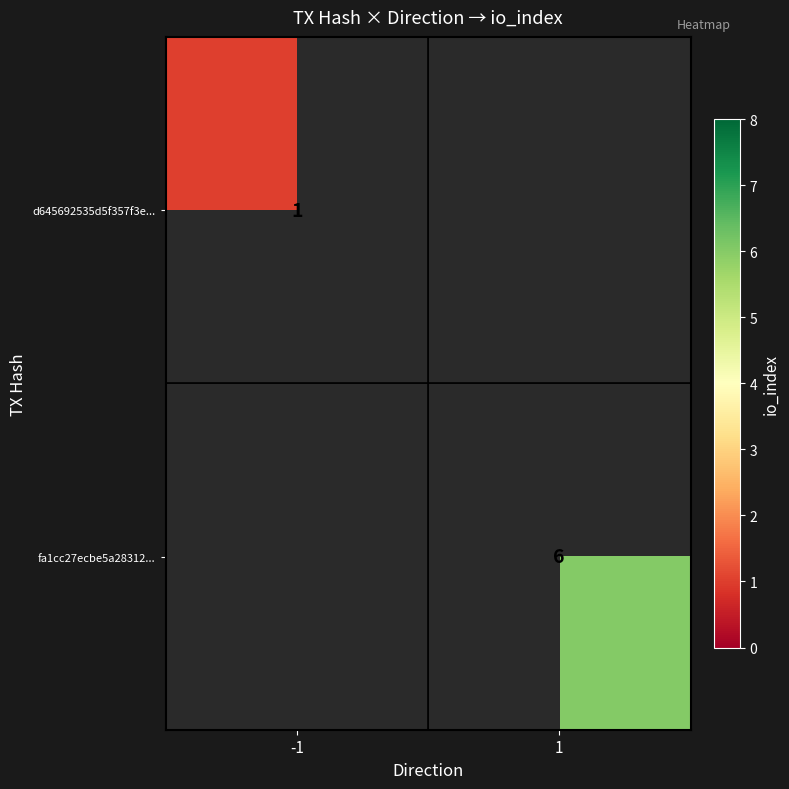

The fa1cc27ecbe5a28312... series shows 8 at 1. True or false?

False